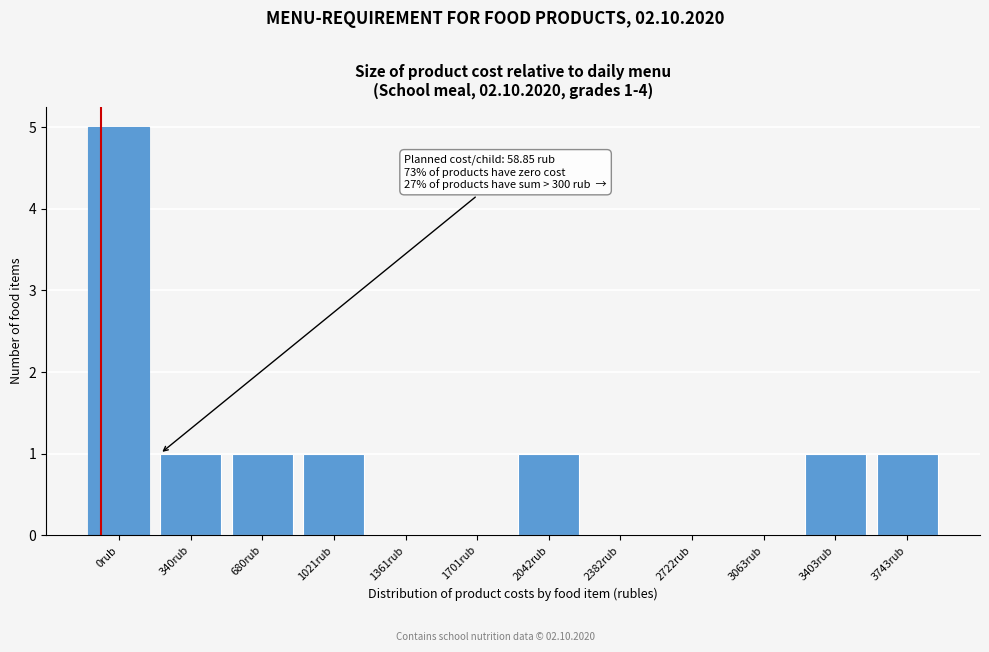

Reading left to right, list all the values displayed in this chart.

0rub=5	340rub=1	680rub=1	1021rub=1	1361rub=0	1701rub=0	2042rub=1	2382rub=0	2722rub=0	3063rub=0	3403rub=1	3743rub=1